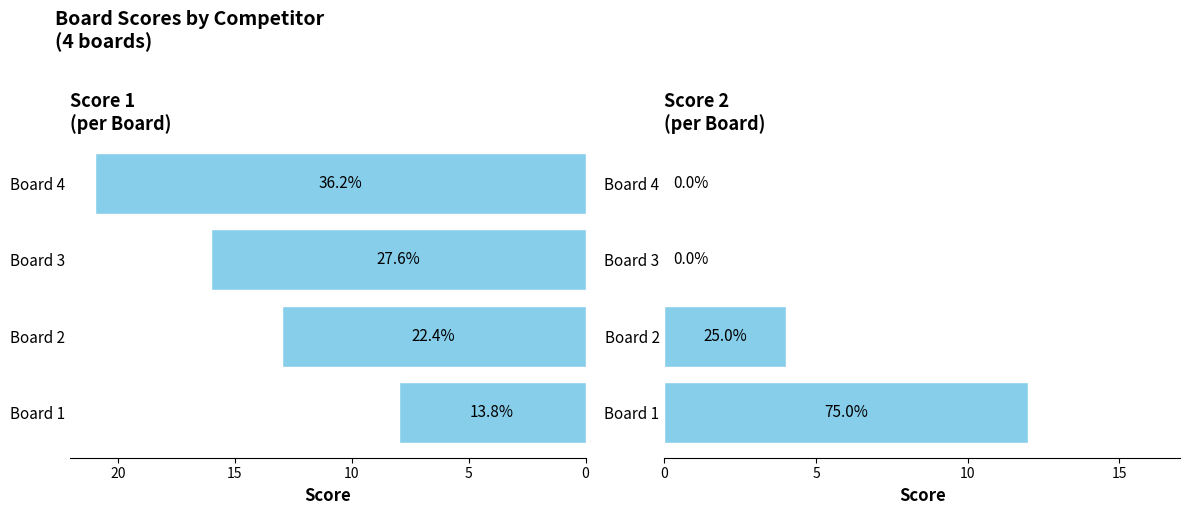

Which series has the largest total across all categories?

Score 1